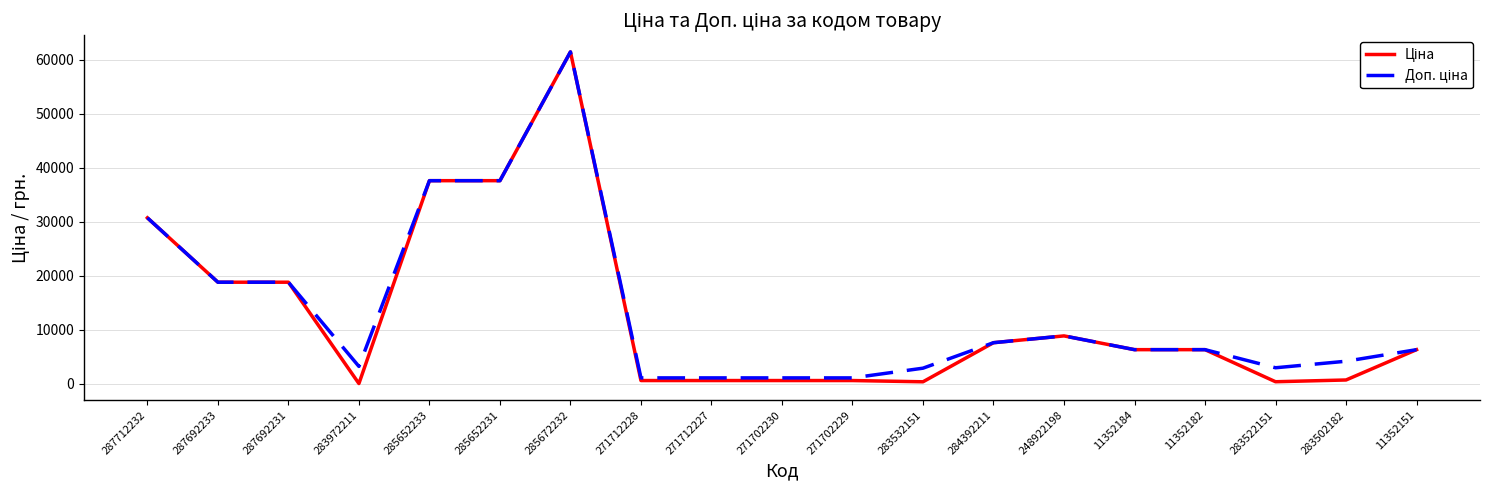

Count the number of categories in the chart.

19